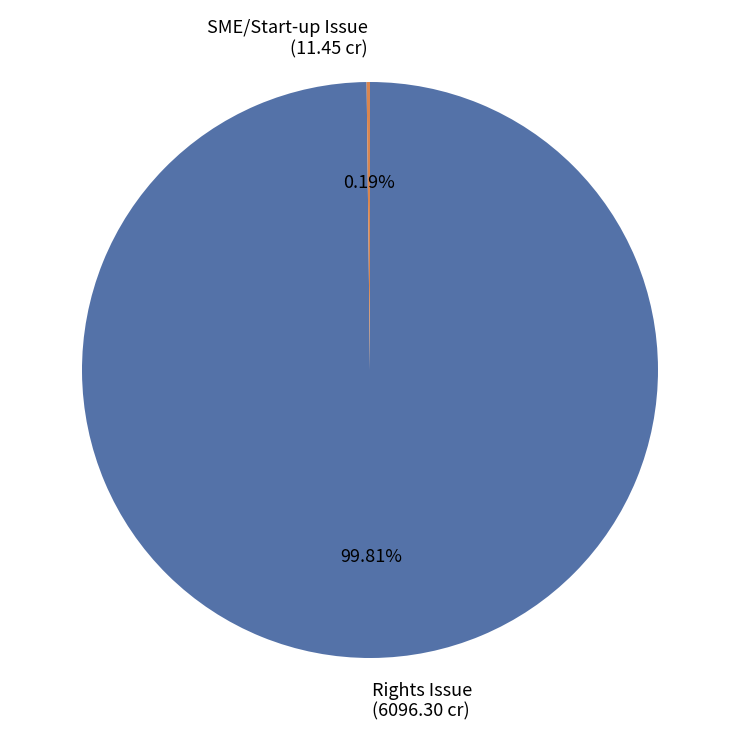

Which category has the biggest portion of the pie?

Rights Issue (6096.30 cr)